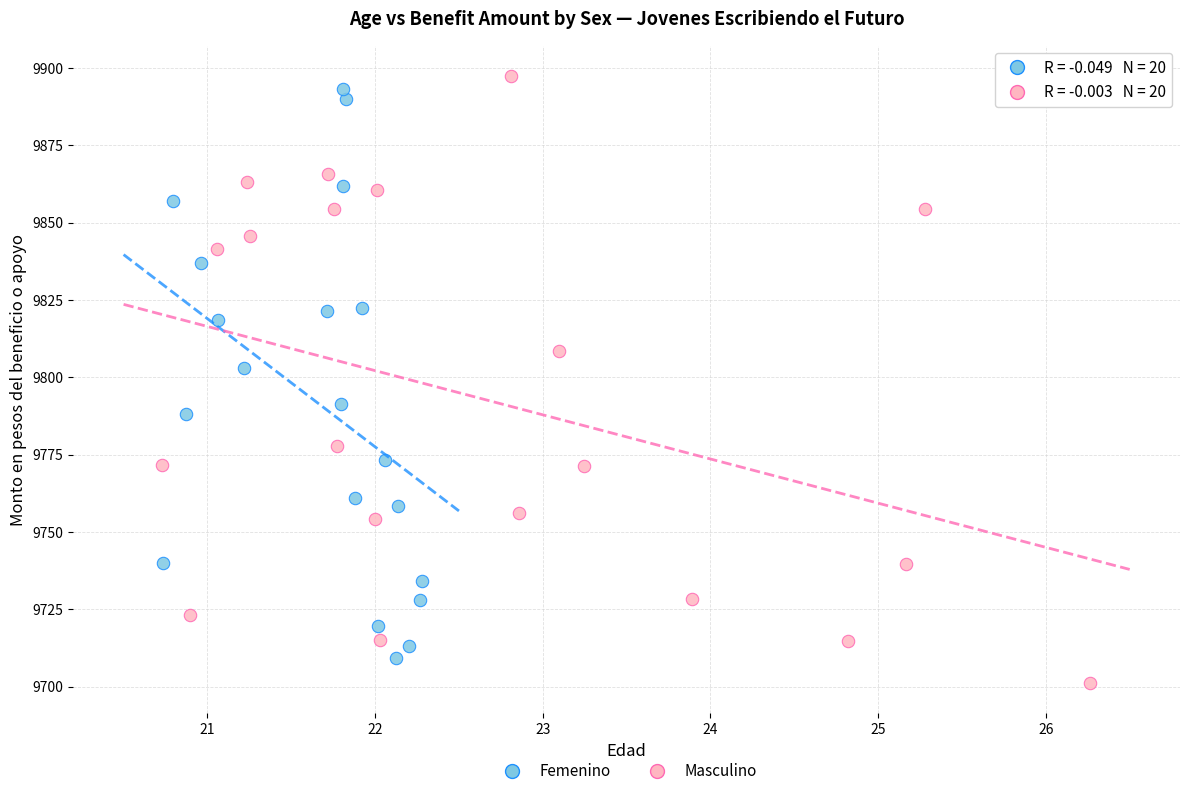

What are all the series names shown in the legend?

Femenino, Masculino